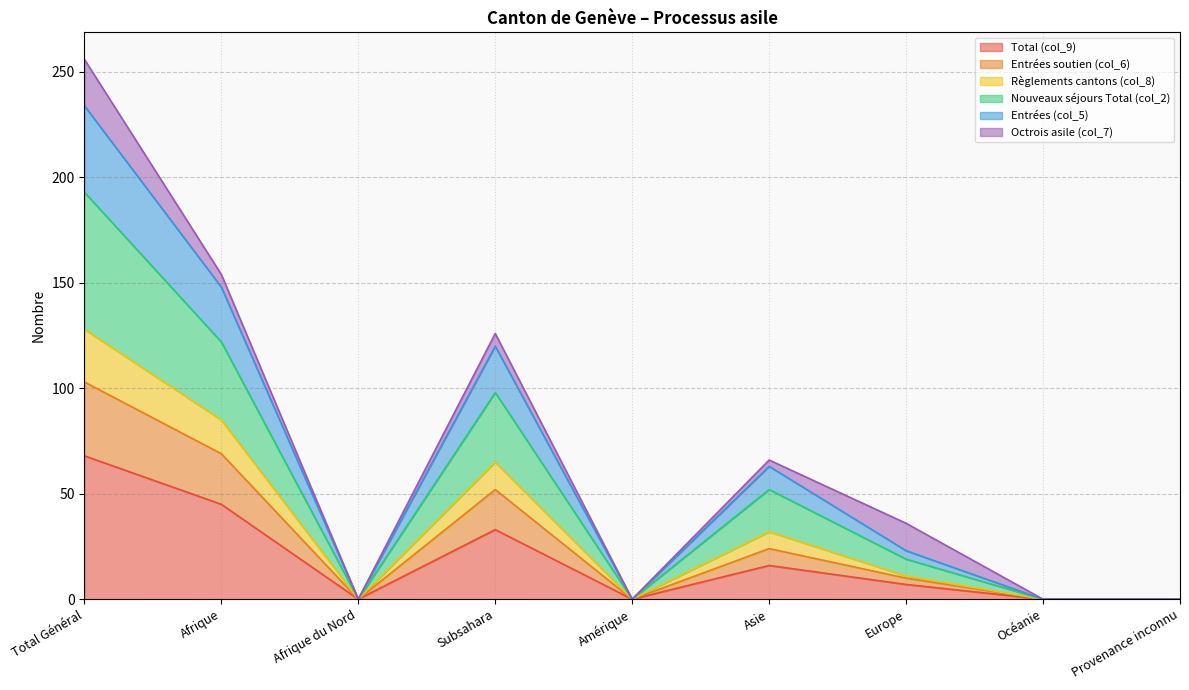

At which category is the sum across all series the highest?

Total Général